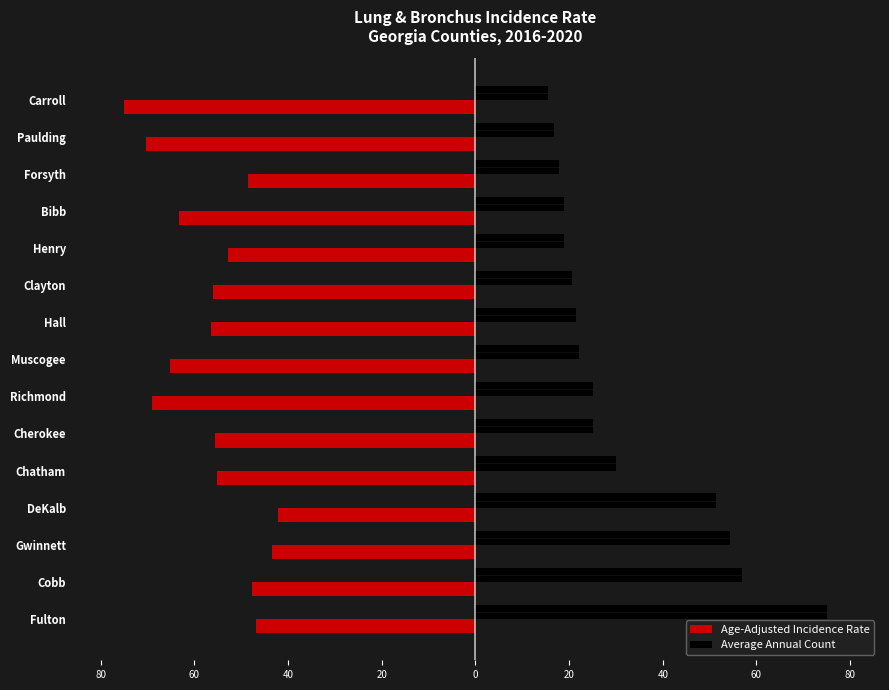

What is the smallest value displayed?

-75.1